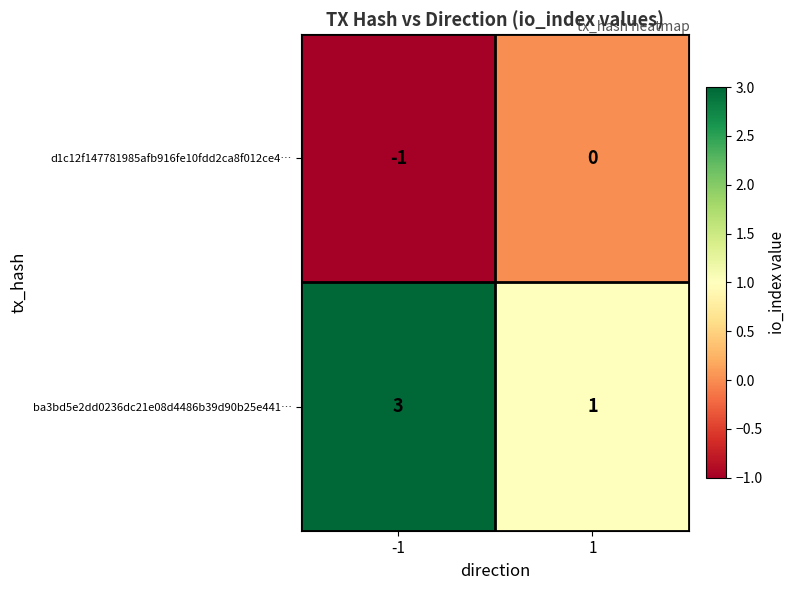

What is the total value across all series at 1?

1